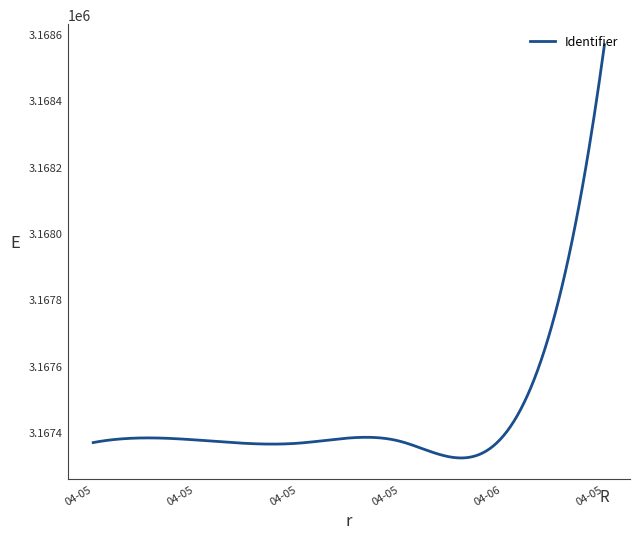

What is the maximum value shown in the chart?

3168567.0